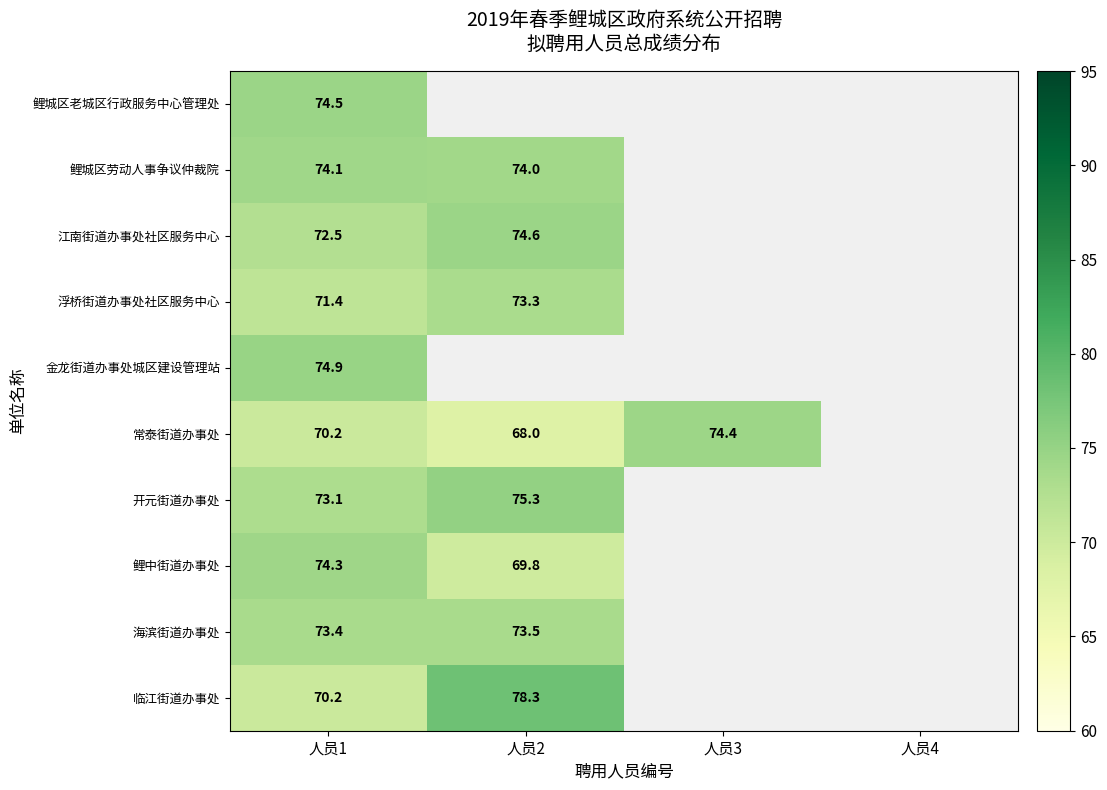

What is the total value across all series at 人员1?

728.6